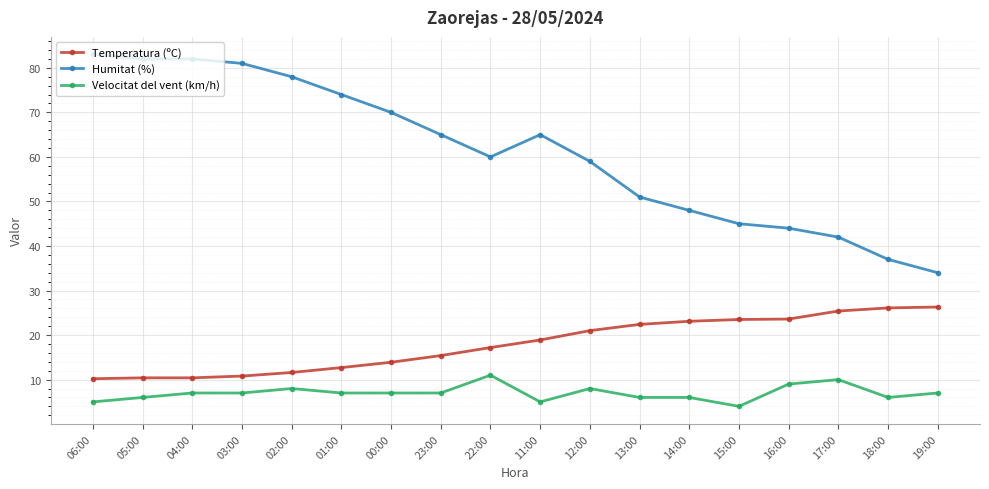

True or false: Velocitat del vent (km/h) and Humitat (%) cross at least once.

False